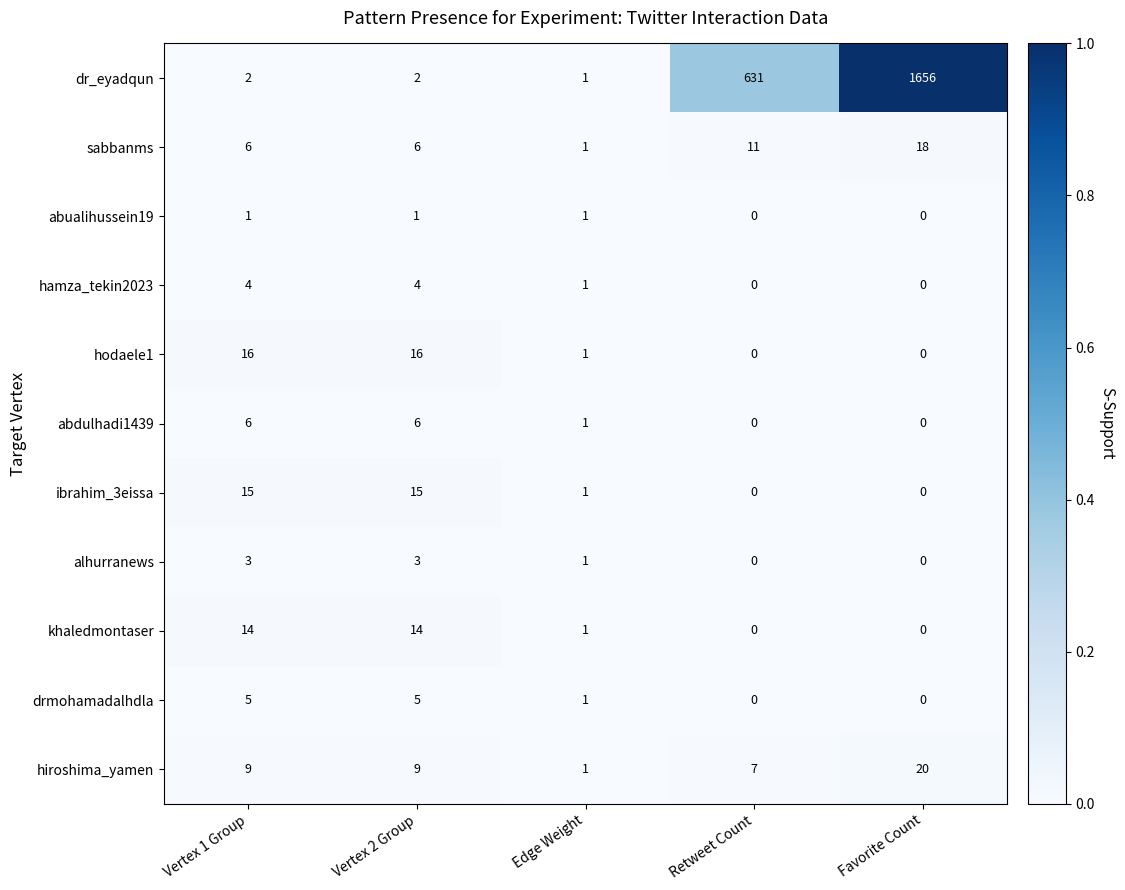

Between Vertex 2 Group and Edge Weight, which series saw the biggest shift?

hodaele1